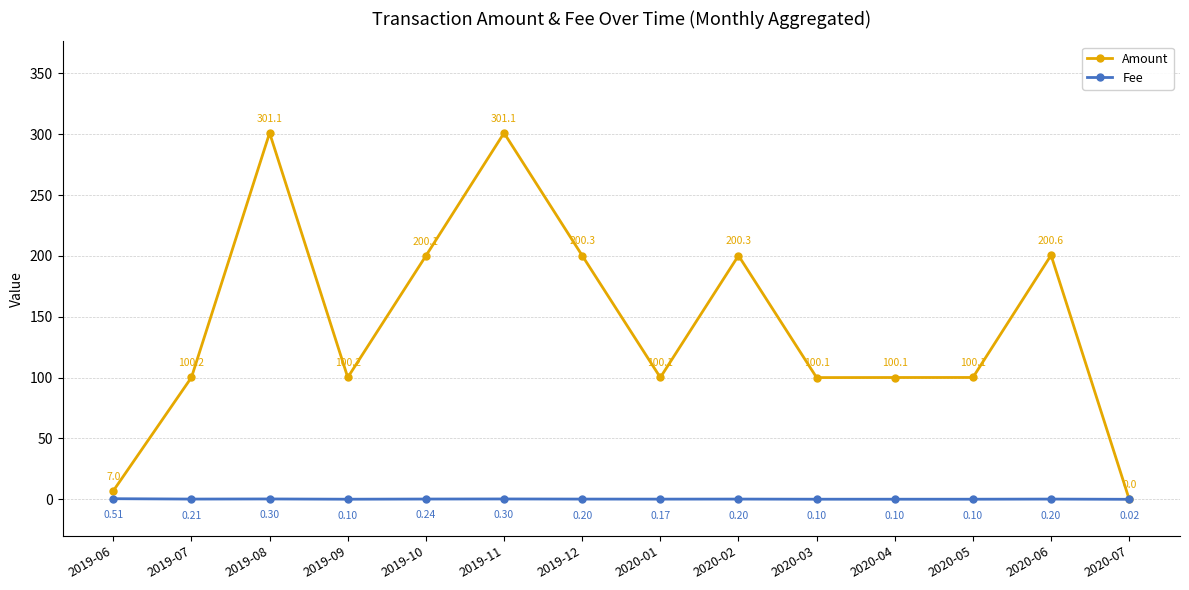

At which category is the sum across all series the highest?

2019-08